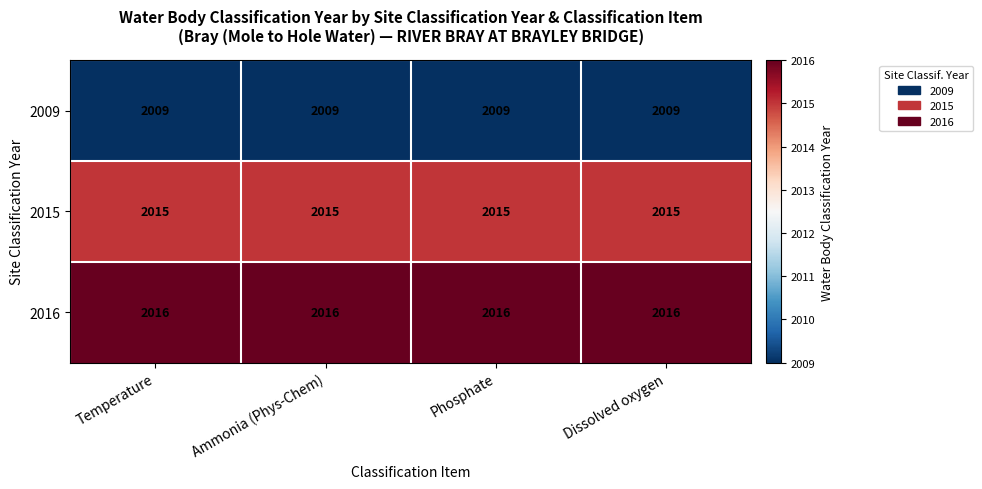

What is the difference between the highest and lowest values at Phosphate?

7